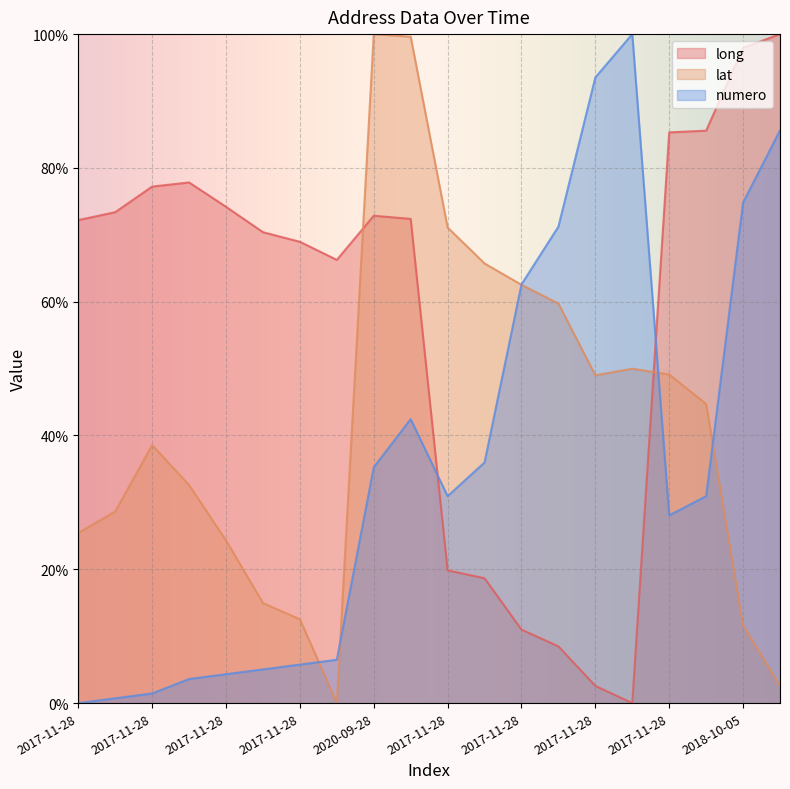

How many lines are shown in the chart?

3